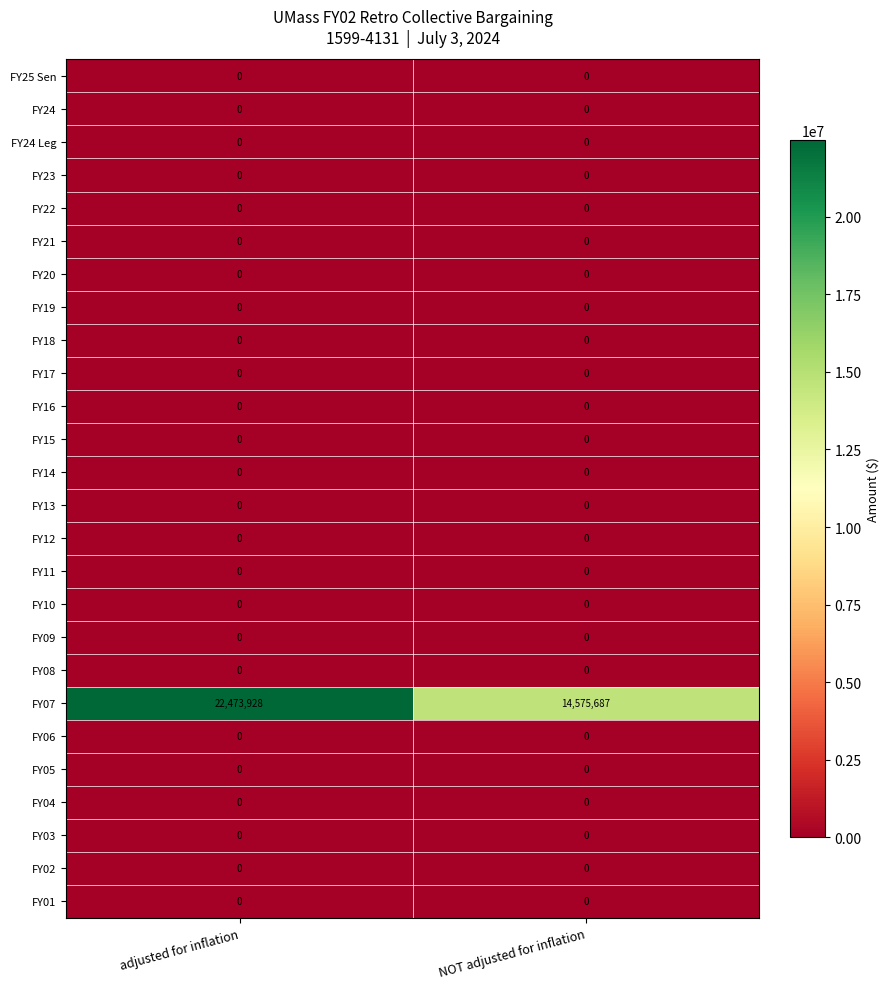

What is the difference between the highest and lowest values at adjusted for inflation?

22473928